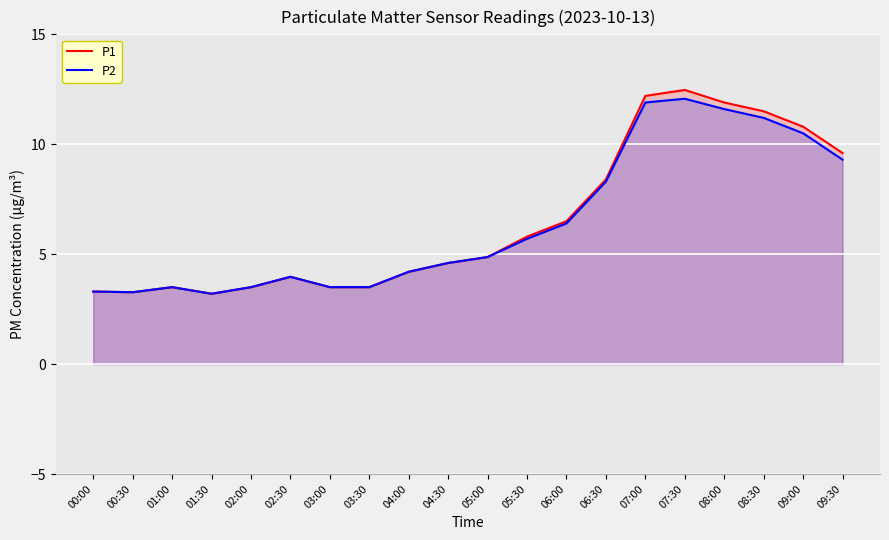

What position from the right is 07:00?

6